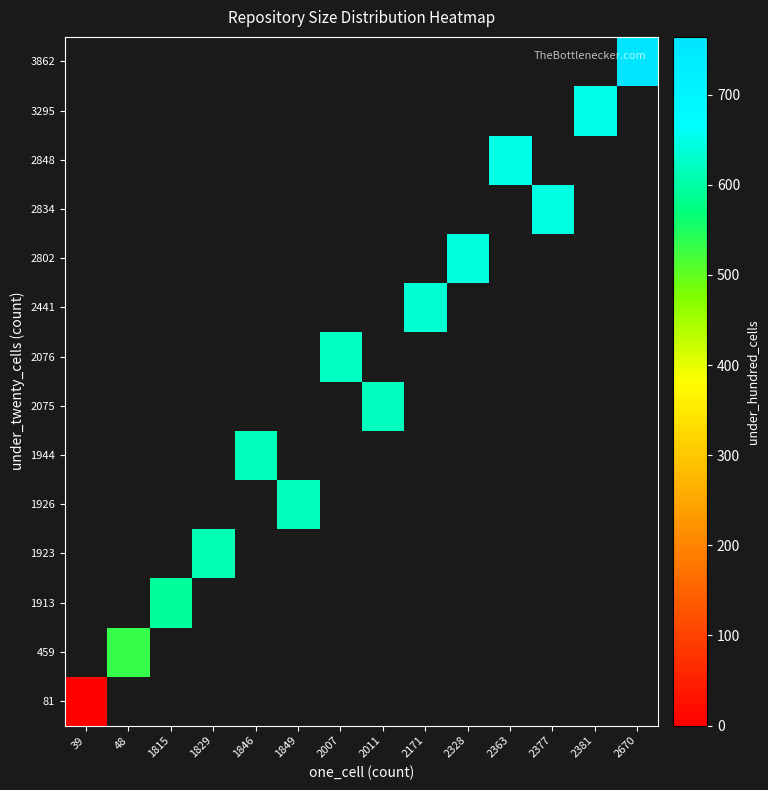

What is the greatest value displayed?

764.0